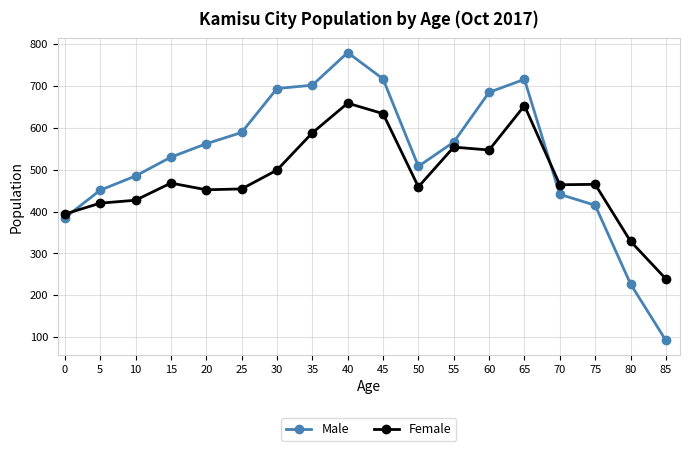

What is the approximate value of Female at 65, to the nearest 50?

650